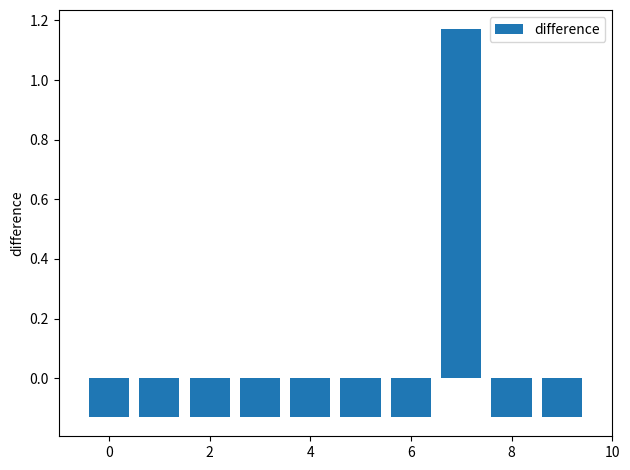

Count the number of data series in this chart.

1